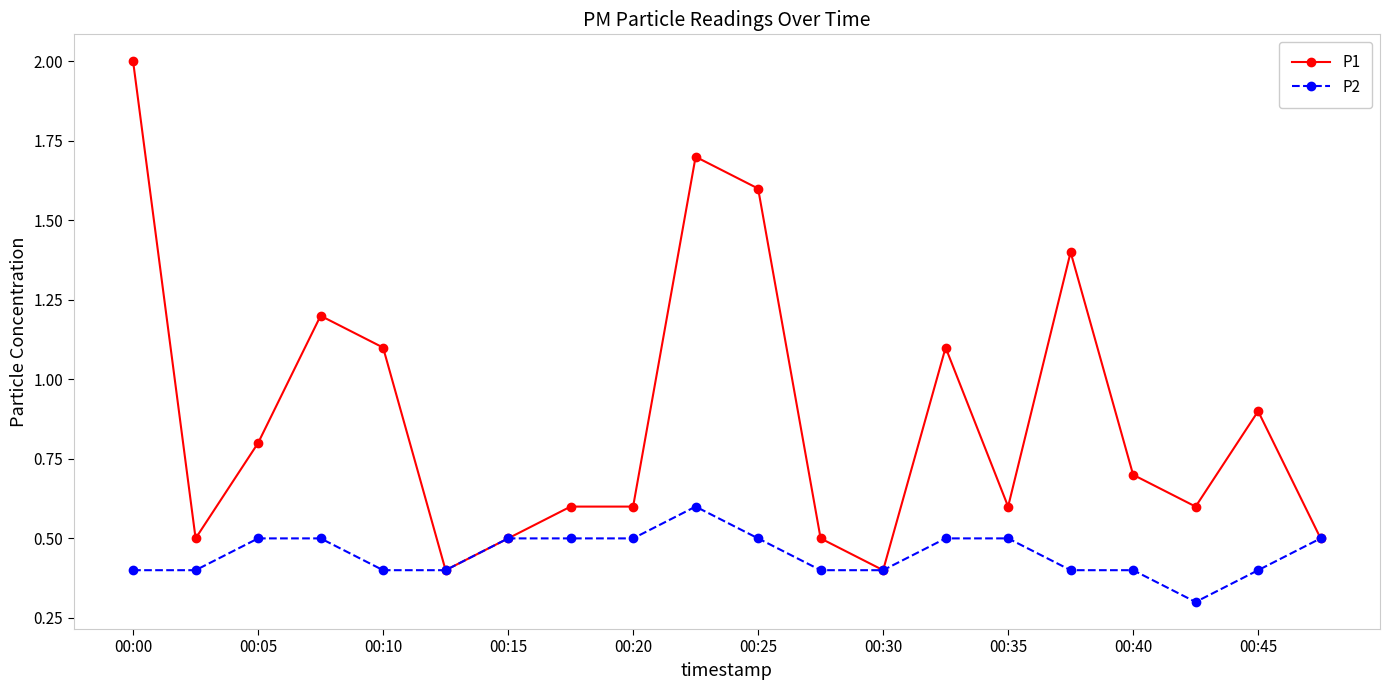

Rank the series by their average value, from lowest to highest.

P2, P1